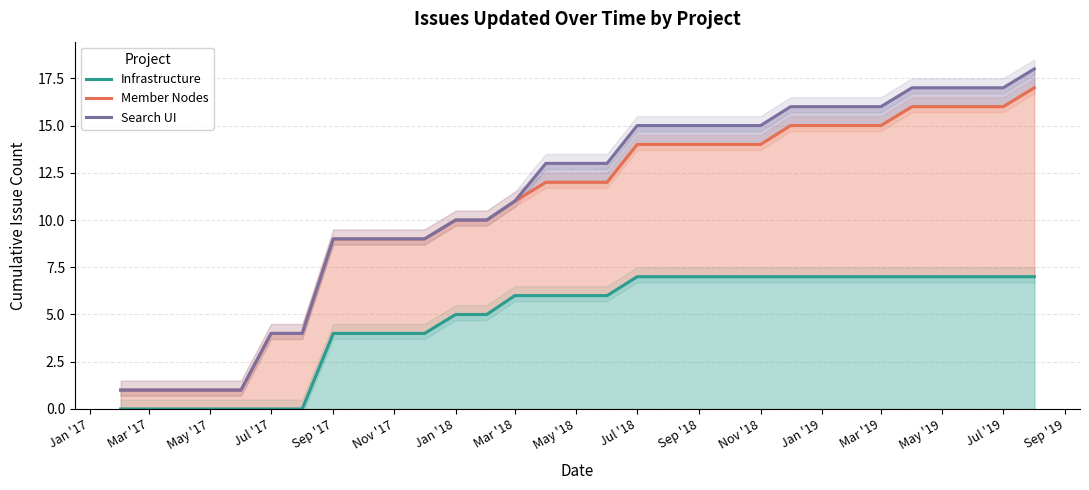

Reading left to right, list all the values displayed in this chart.

Infrastructure: 0	0	0	0	0	0	0	4	4	4	4	5	5	6	6	6	6	7	7	7	7	7	7	7	7	7	7	7	7	7	7
Member Nodes: 1	1	1	1	1	4	4	9	9	9	9	10	10	11	12	12	12	14	14	14	14	14	15	15	15	15	16	16	16	16	17
Search UI: 1	1	1	1	1	4	4	9	9	9	9	10	10	11	13	13	13	15	15	15	15	15	16	16	16	16	17	17	17	17	18